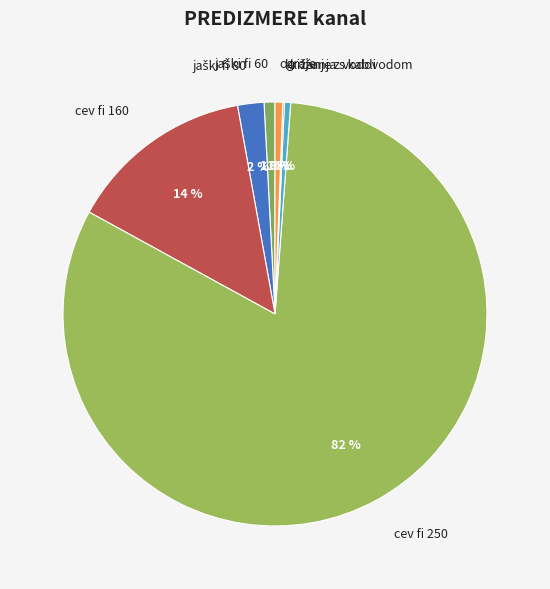

To the nearest percent, what is the difference between the largest and smallest slice percentages?

82%